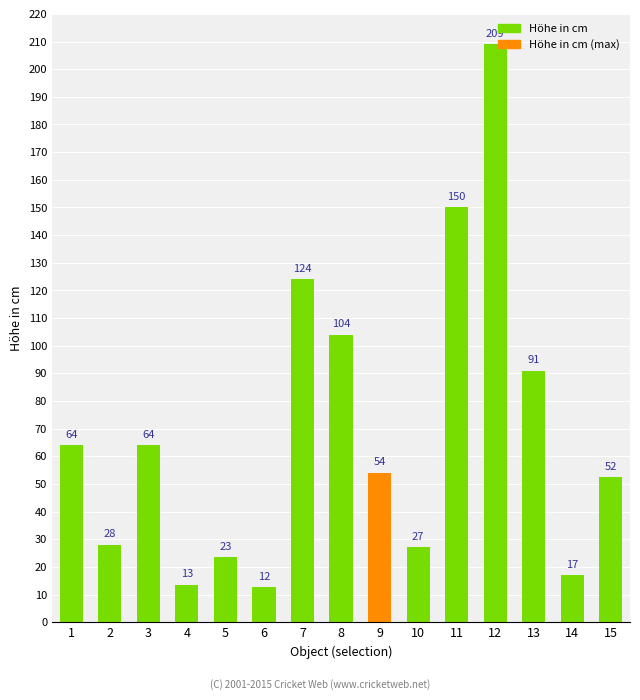

What value does the data have at 8?

104.0